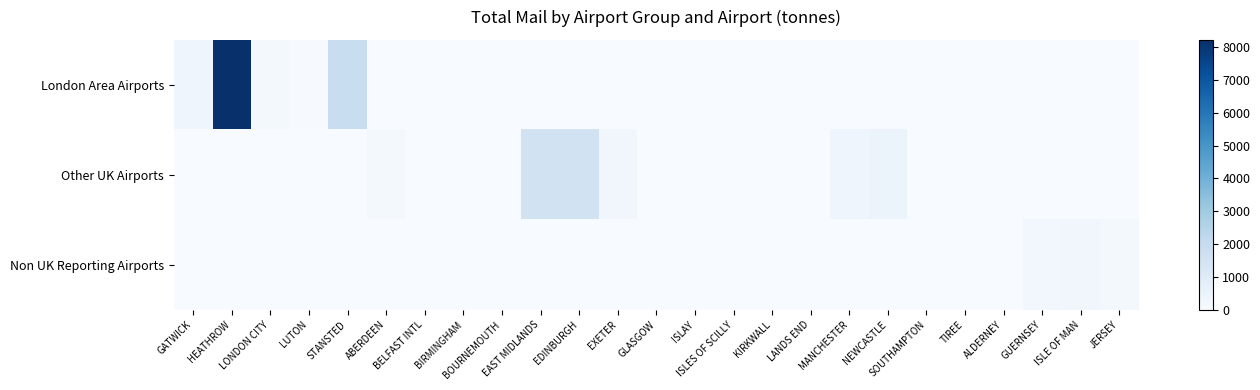

Rank the series by their maximum value, from lowest to highest.

Non UK Reporting Airports, Other UK Airports, London Area Airports